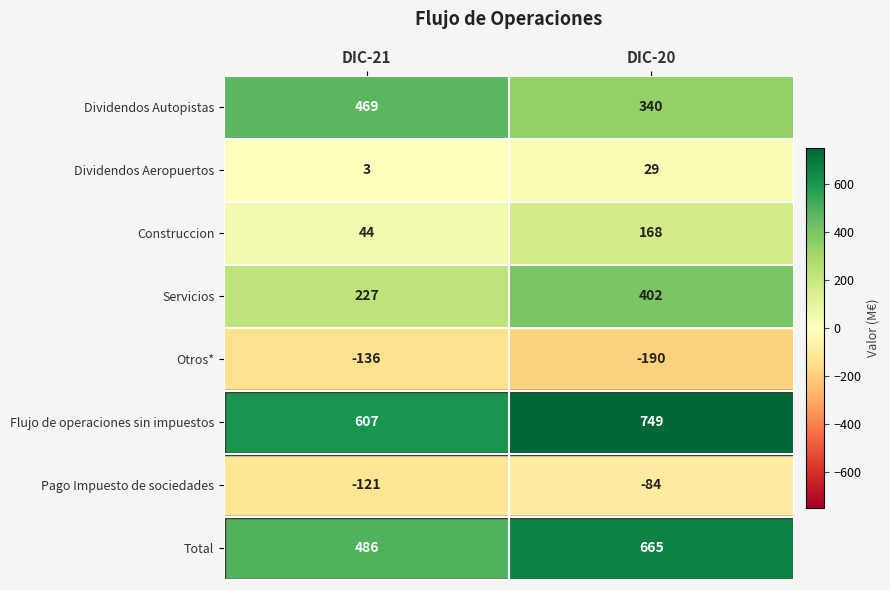

What is the spread (max minus min) of values at DIC-21?

743